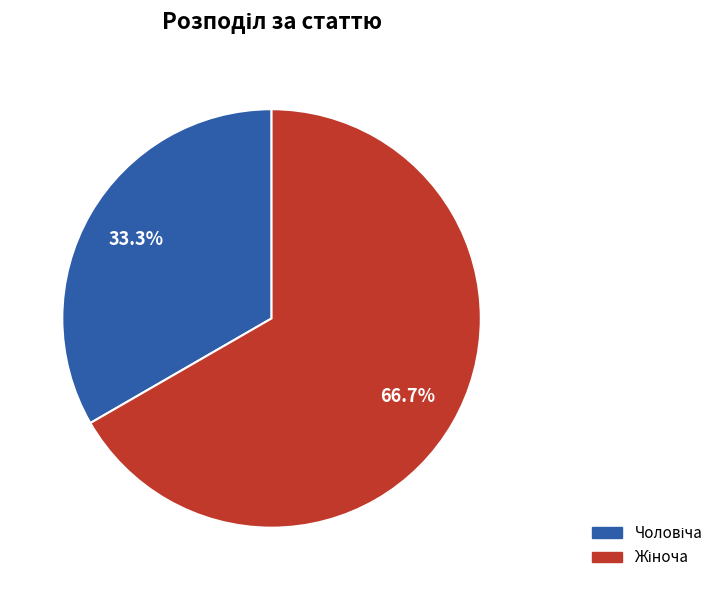

Does any single category account for the majority?

Yes